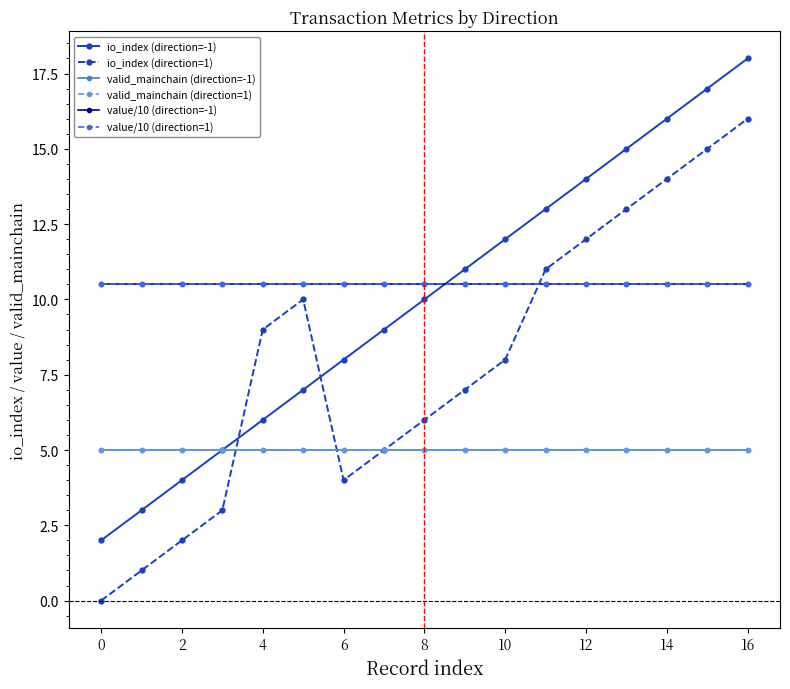

Is this an area chart (filled region under the line)?

No